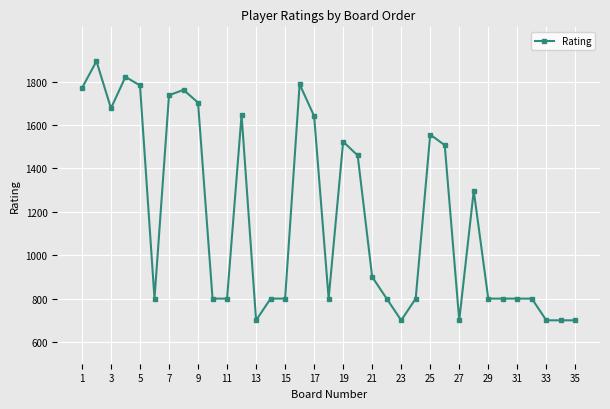

True or false: the data has more than 1 interior local peaks.

True